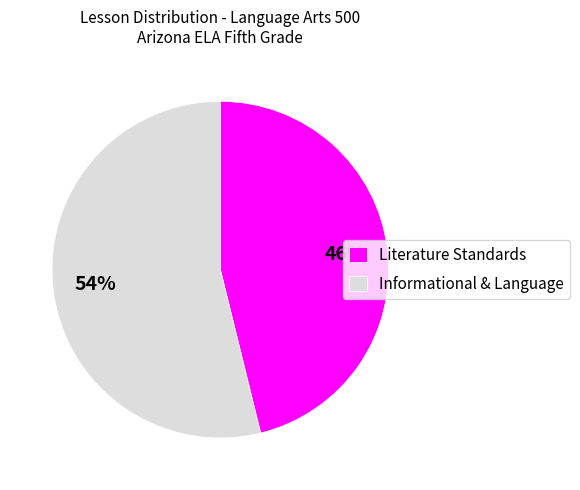

Which slice is the largest?

Informational & Language